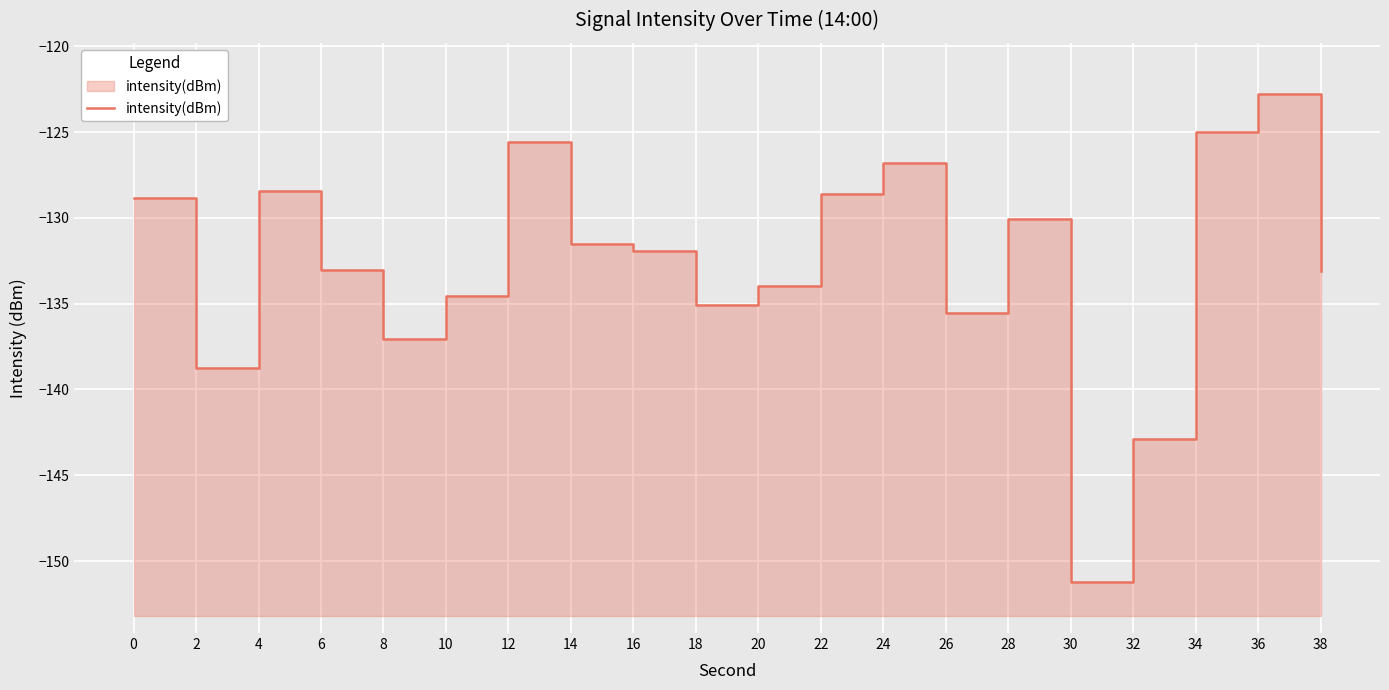

What is the change in value from 18 to 20?

+1.1